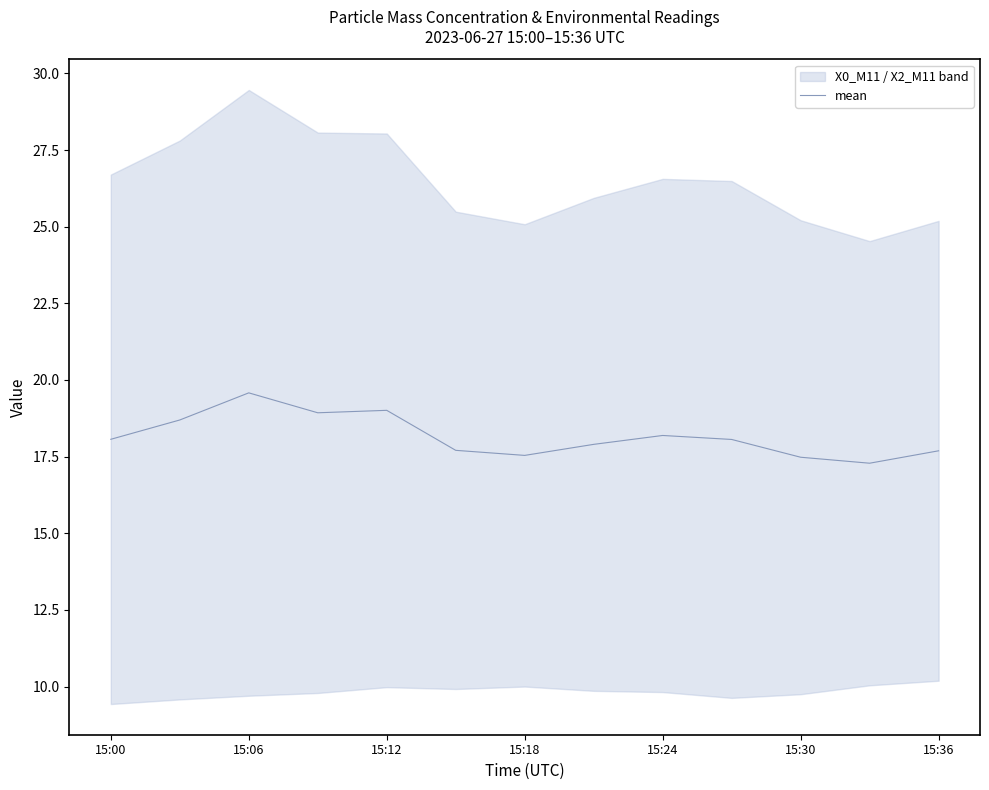

The mean series shows 29.1 at 15:24. True or false?

False